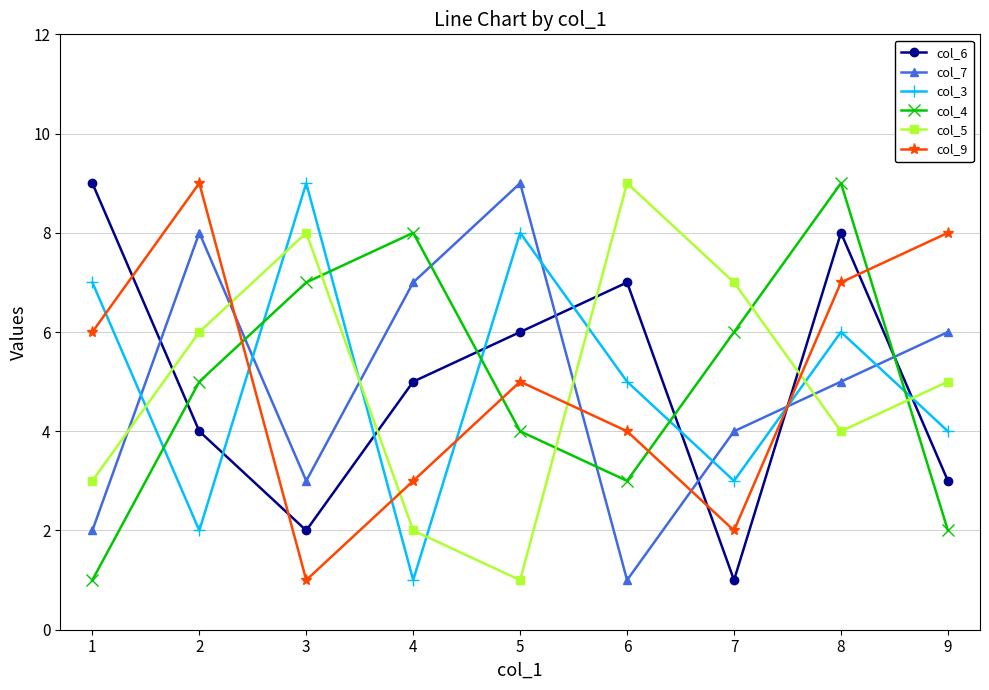

How many lines are shown in the chart?

6